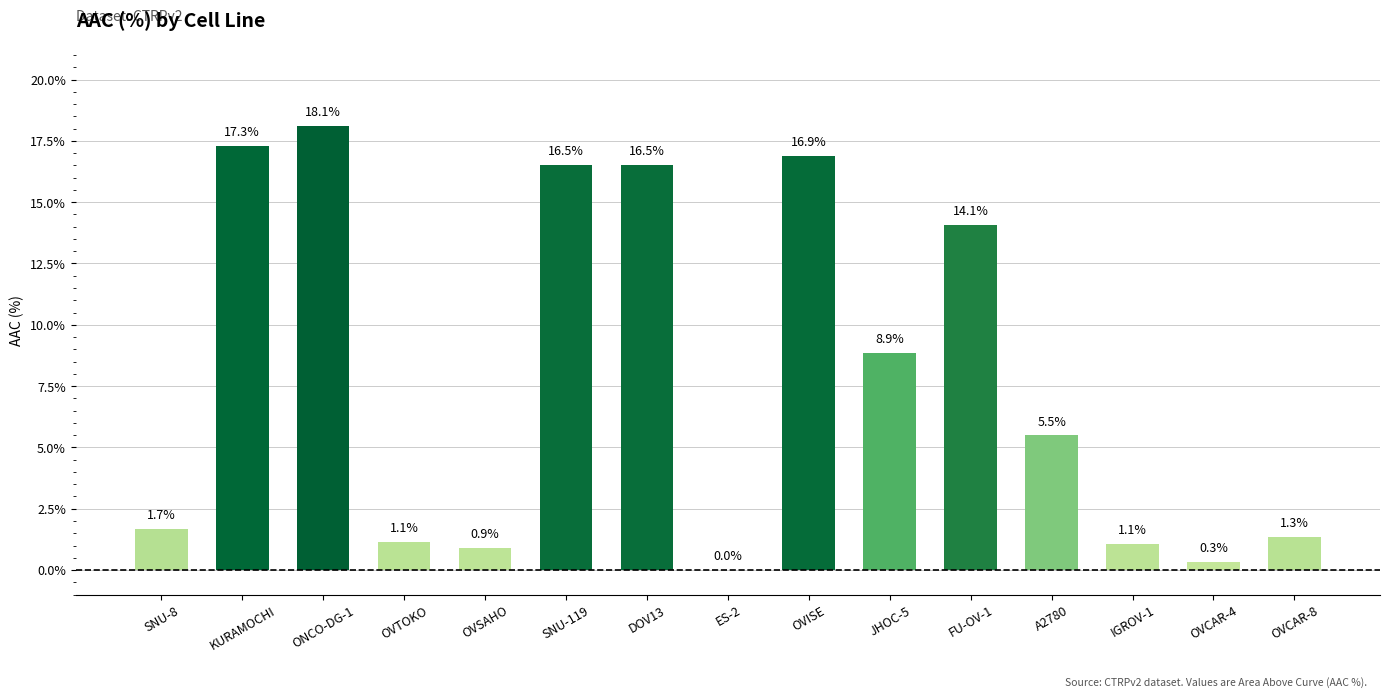

What is the sum of all values?

120.2